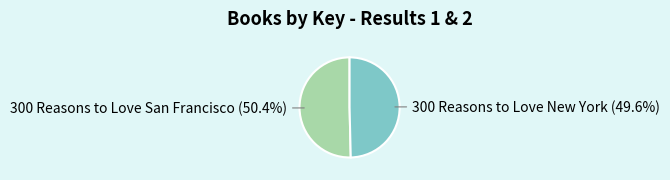

Does any single category account for the majority?

Yes